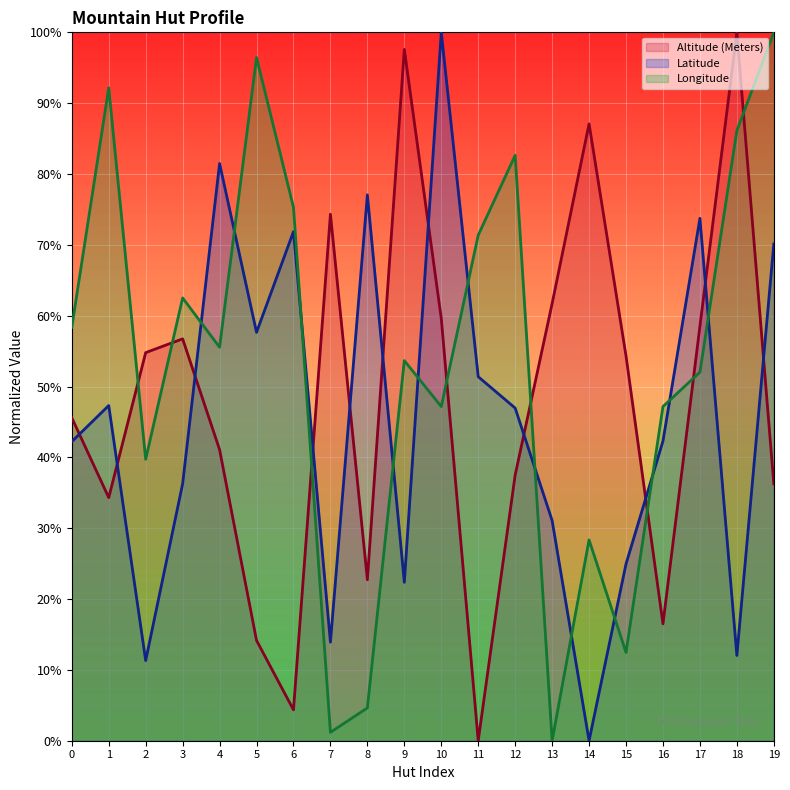

Rank the series by their maximum value, from lowest to highest.

Latitude, Longitude, Altitude (Meters)